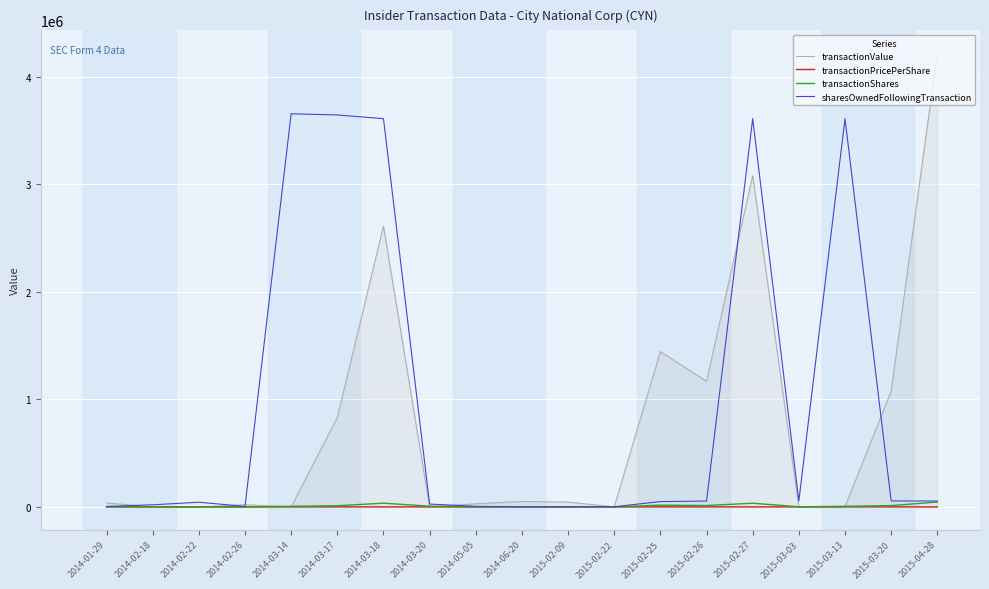

At which category is the sum across all series the highest?

2015-02-27